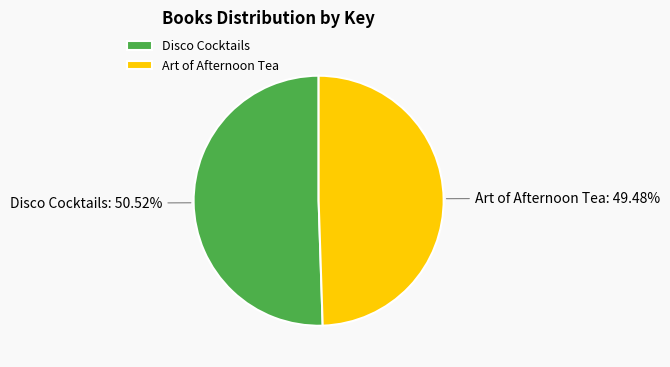

Which has a higher value, Art of Afternoon Tea or Disco Cocktails?

Disco Cocktails